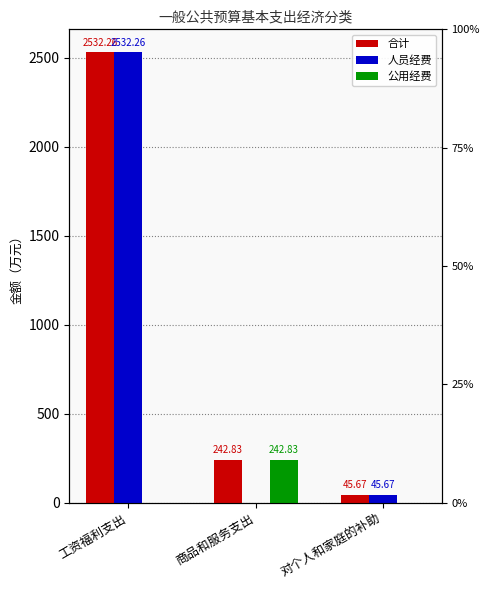

The value of 合计 at 商品和服务支出 is 242.8. True or false?

True